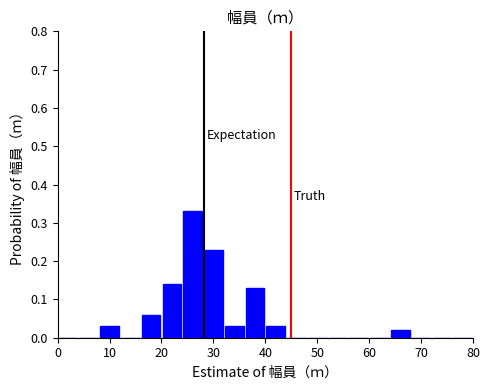

Reading left to right, list every bar in this chart as the range it spans on the x-axis followed by its height. The values are not printed on the chart, so give them approximately, as read against the axis.

0 to 4: 0
4 to 8: 0
8 to 12: 0.03
12 to 16: 0
16 to 20: 0.06
20 to 24: 0.14
24 to 28: 0.33
28 to 32: 0.23
32 to 36: 0.03
36 to 40: 0.13
40 to 44: 0.03
44 to 48: 0
48 to 52: 0
52 to 56: 0
56 to 60: 0
60 to 64: 0
64 to 68: 0.02
68 to 72: 0
72 to 76: 0
76 to 80: 0